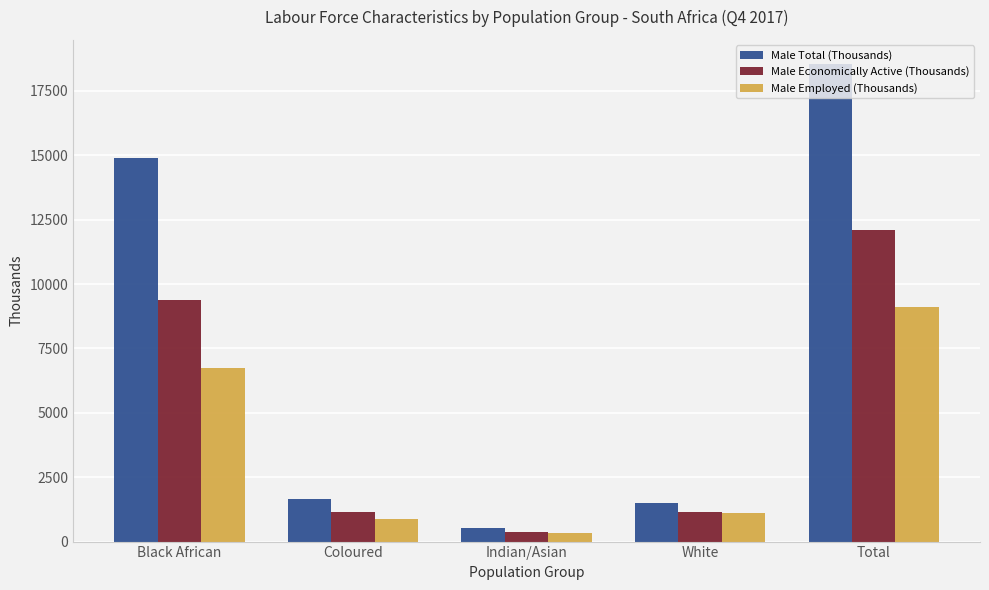

Rank the series by their maximum value, from lowest to highest.

Male Employed (Thousands), Male Economically Active (Thousands), Male Total (Thousands)